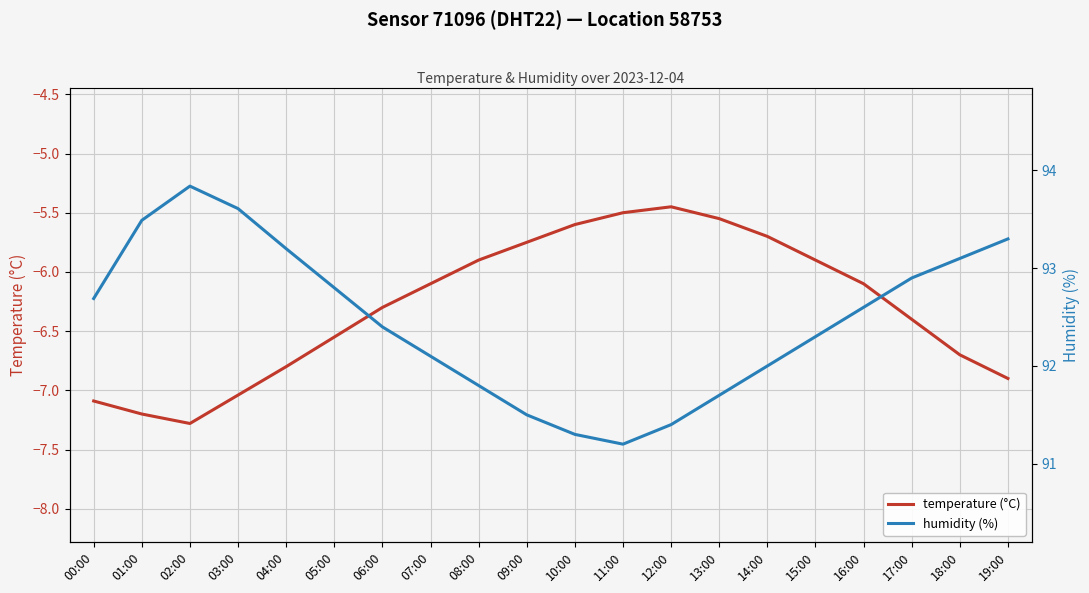

What are all the series names shown in the legend?

temperature (°C), humidity (%)